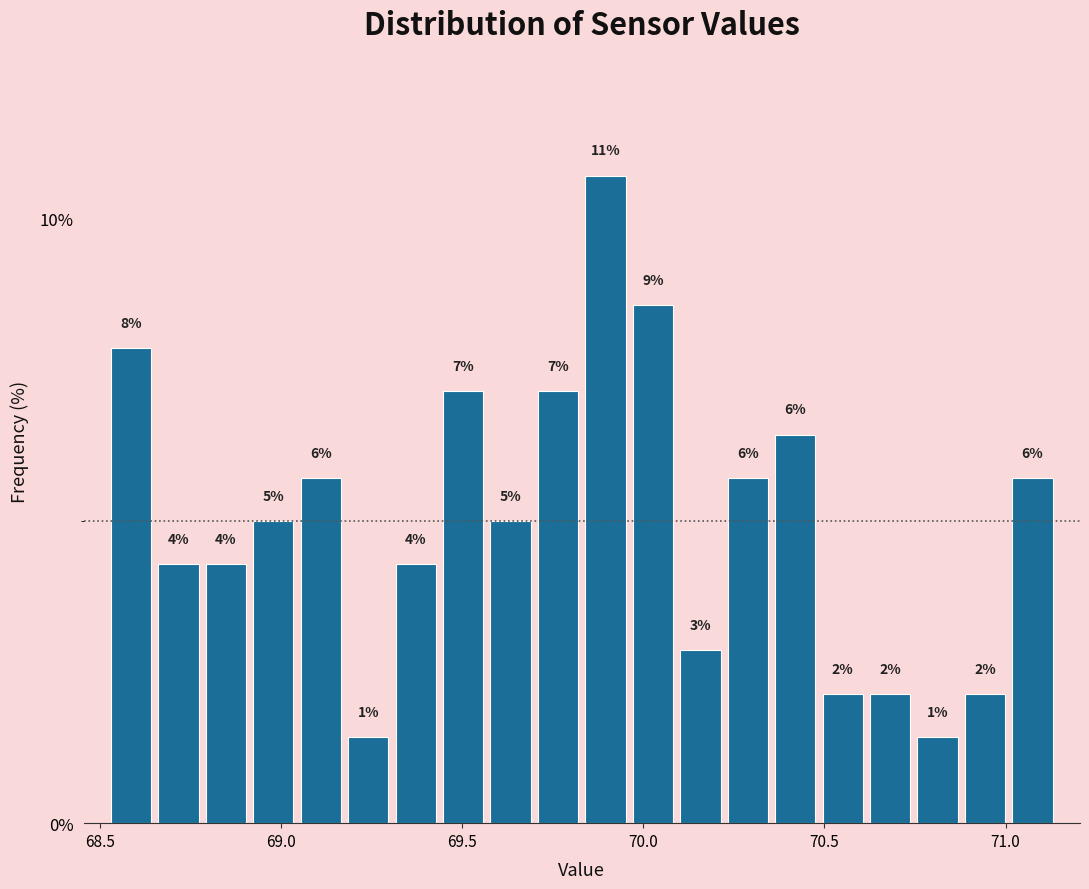

Around what value on the x-axis is the tallest bar? Give the approximate position of its centre, as read against the axis.

69.90